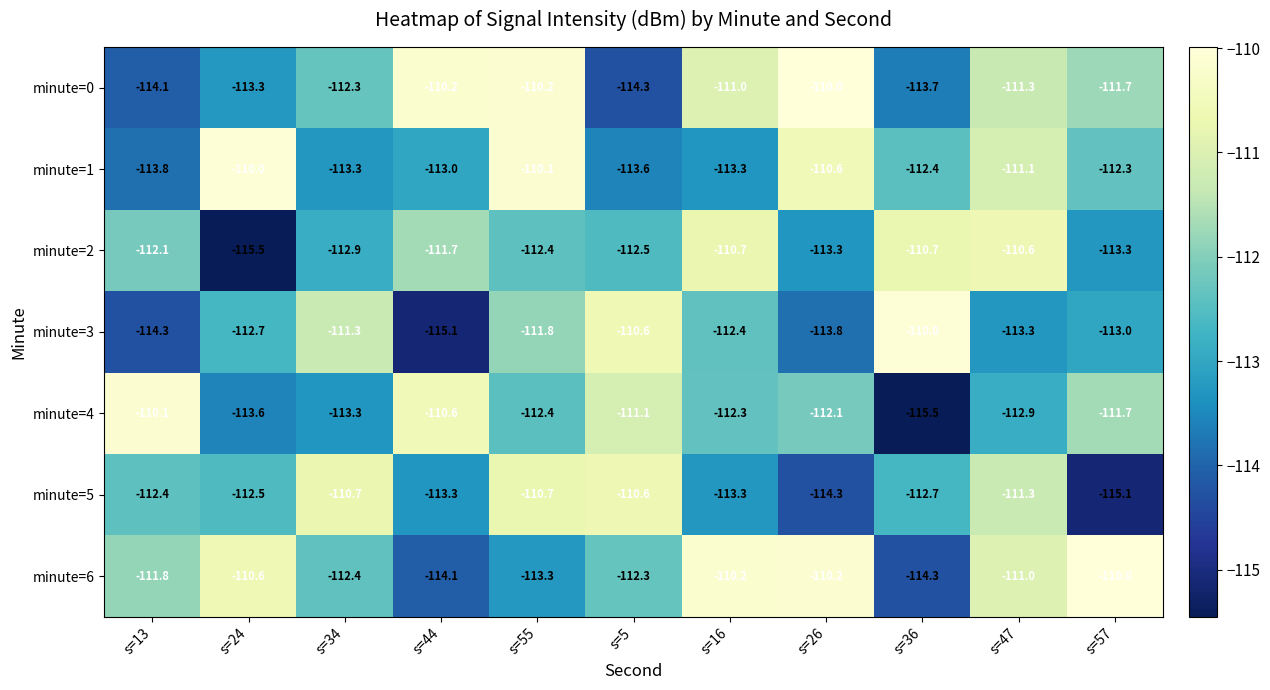

What is the minimum value shown in the chart?

-115.5